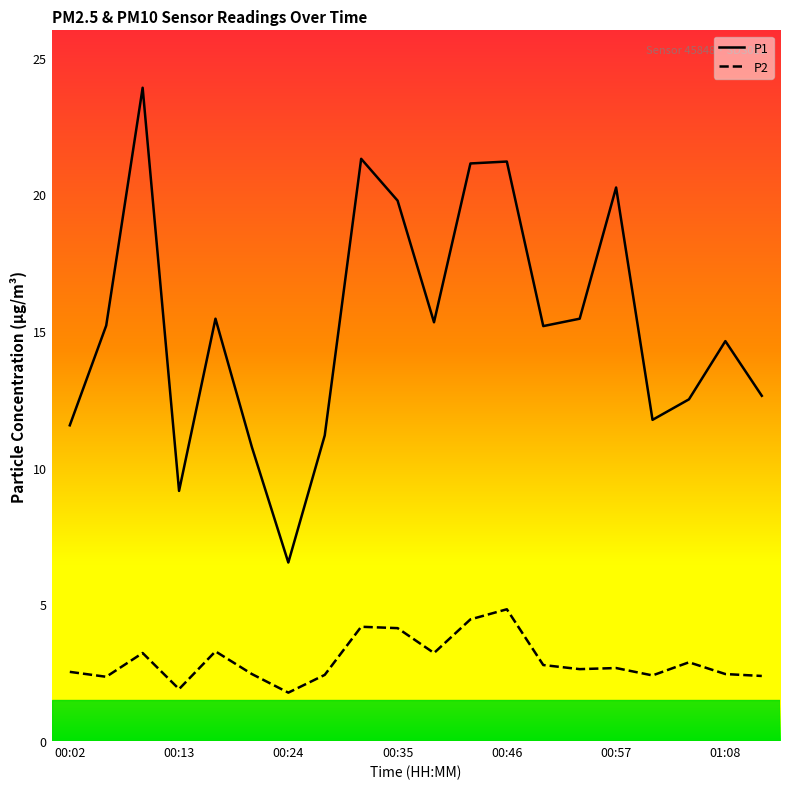

What is the minimum value for P2?

1.8